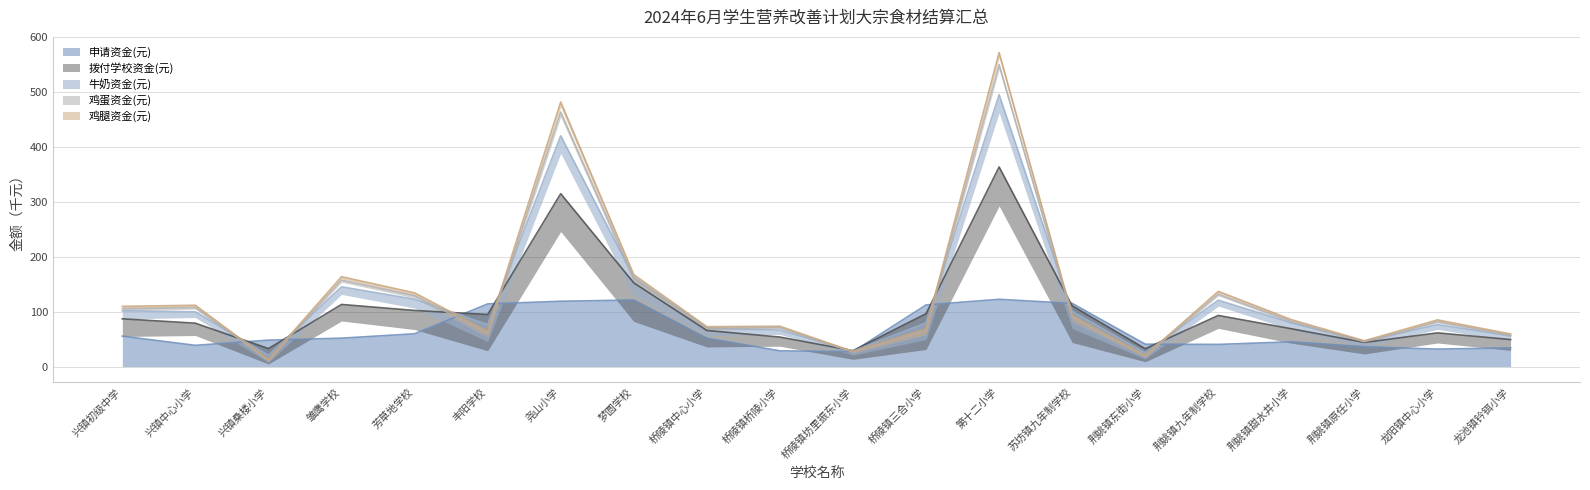

What is the minimum value shown in the chart?

12.3